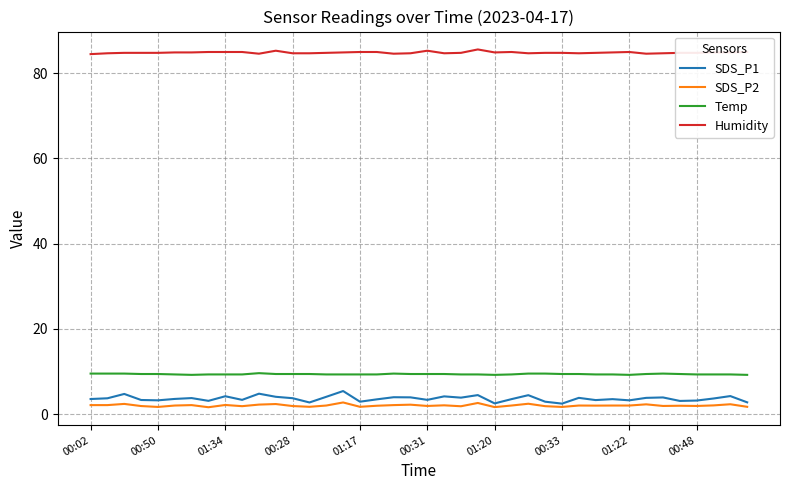

Which series has the widest spread of values?

SDS_P1